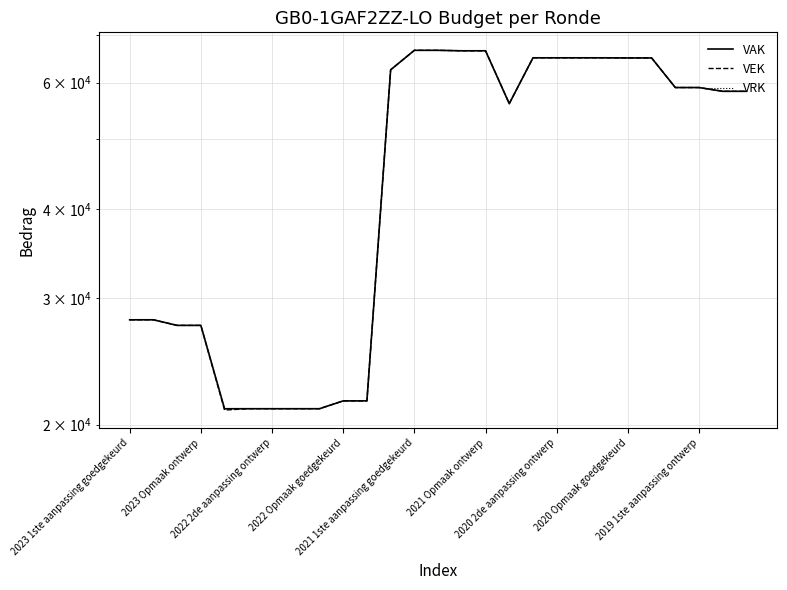

Which has a higher value, 26 or 20?

20